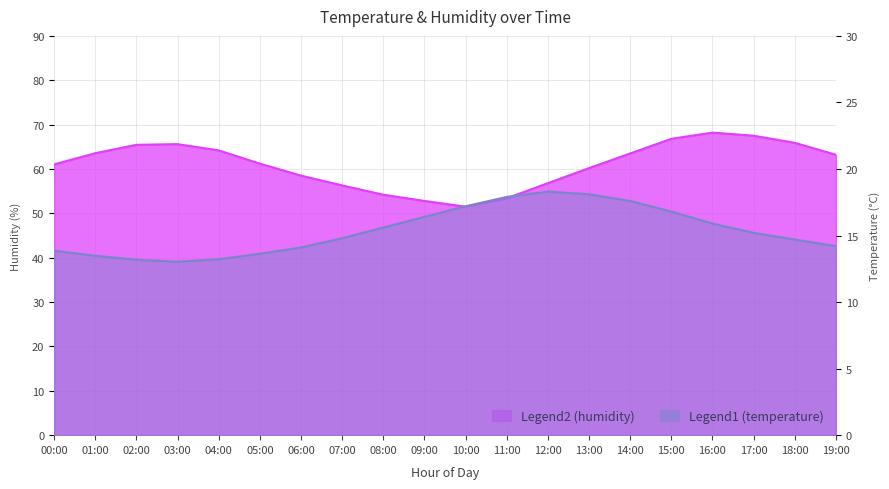

Where is the first local maximum for temperature?

12:00